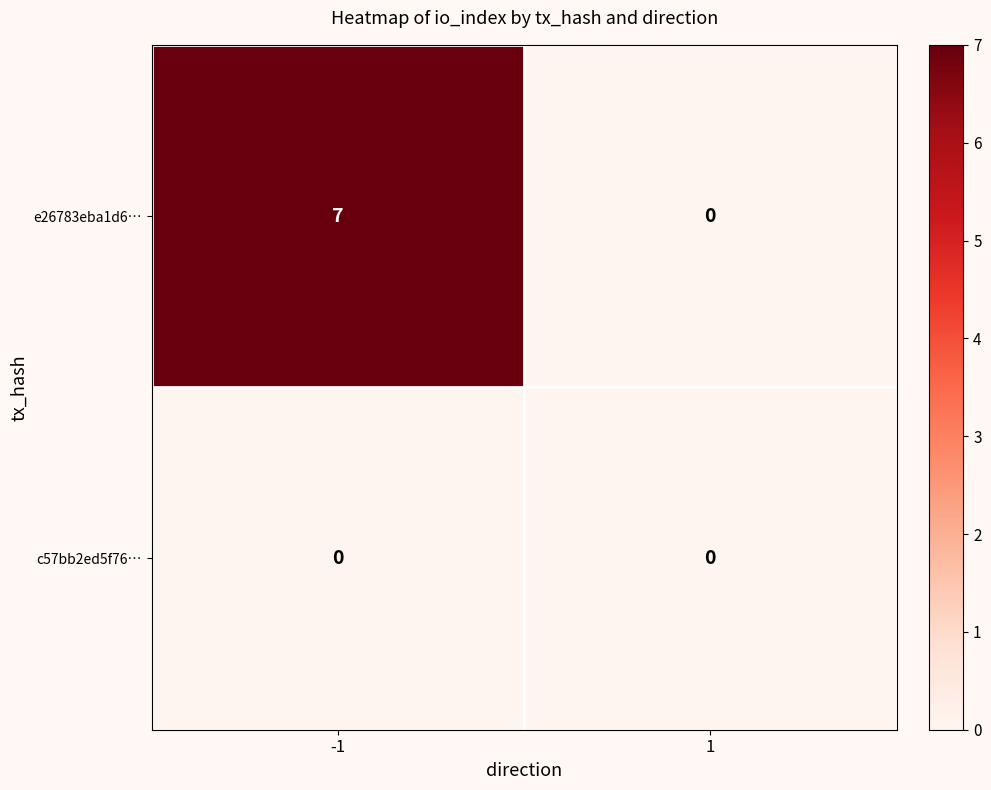

Reading left to right, what are all the values shown in this chart?

e26783eba1d6…: -1=7	1=0
c57bb2ed5f76…: -1=0	1=0